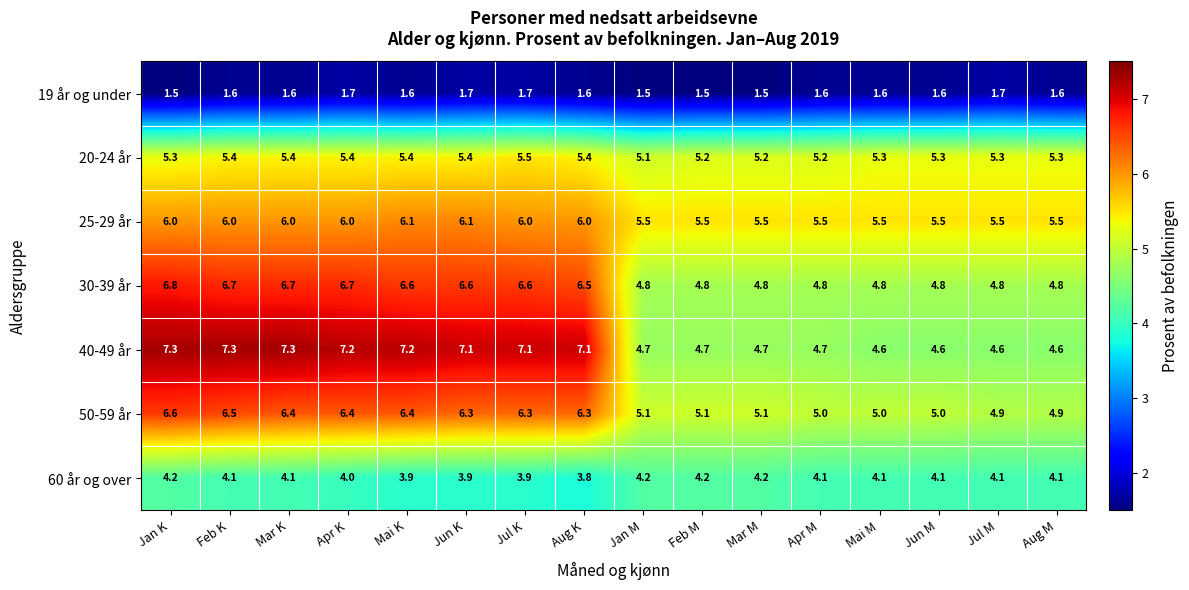

What is the minimum value shown in the chart?

1.5